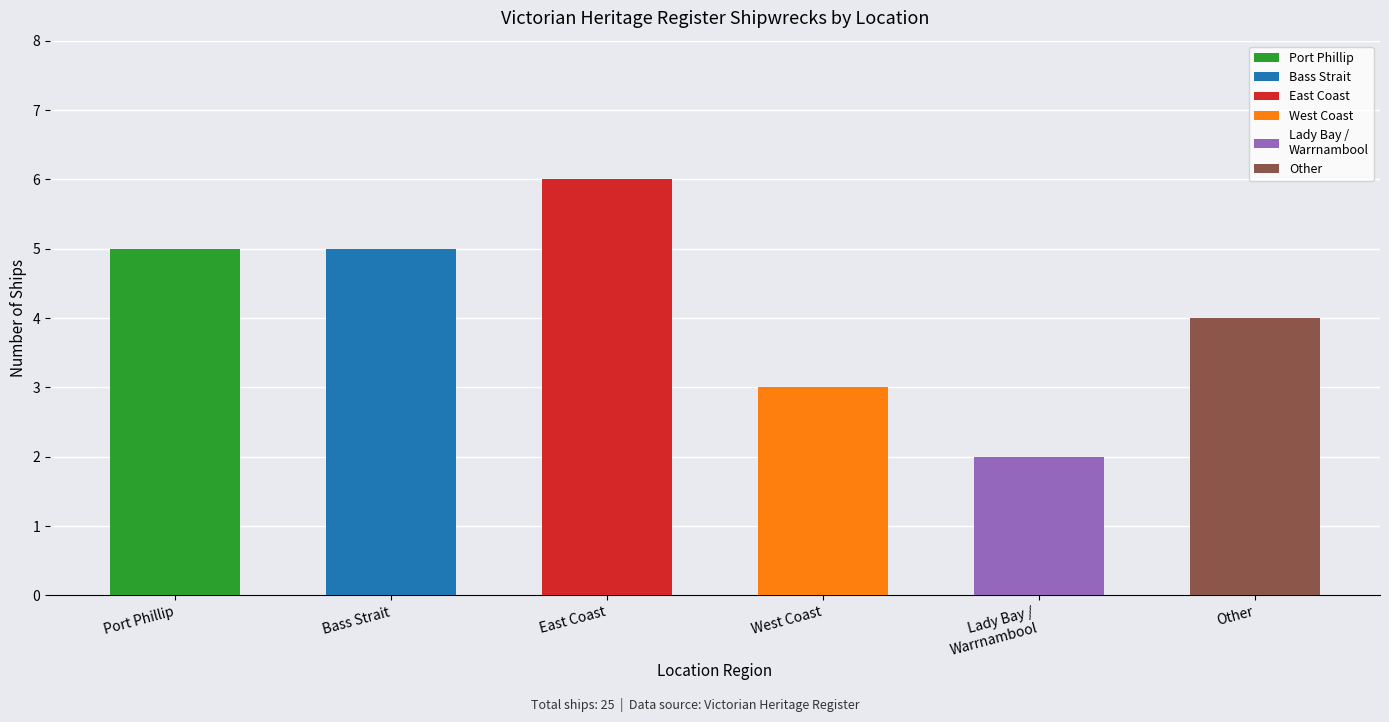

At which label does the data first exceed 5?

East Coast